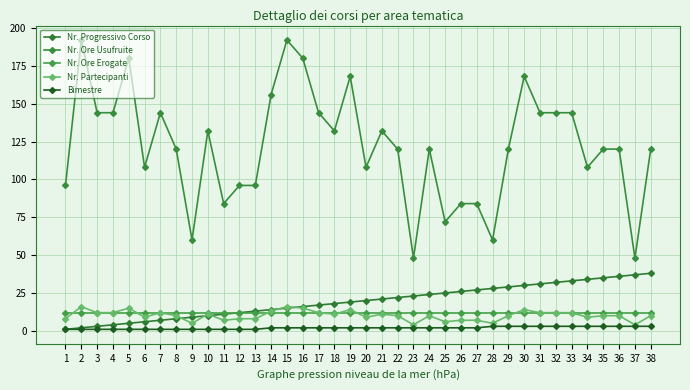

Read the Nr. Ore Usufruite value at 31, to the nearest 50.

150